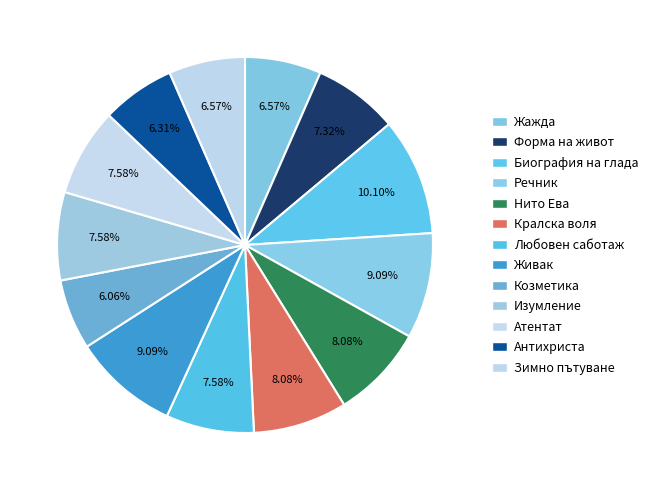

What percentage do Козметика and Речник together represent?

15.2%